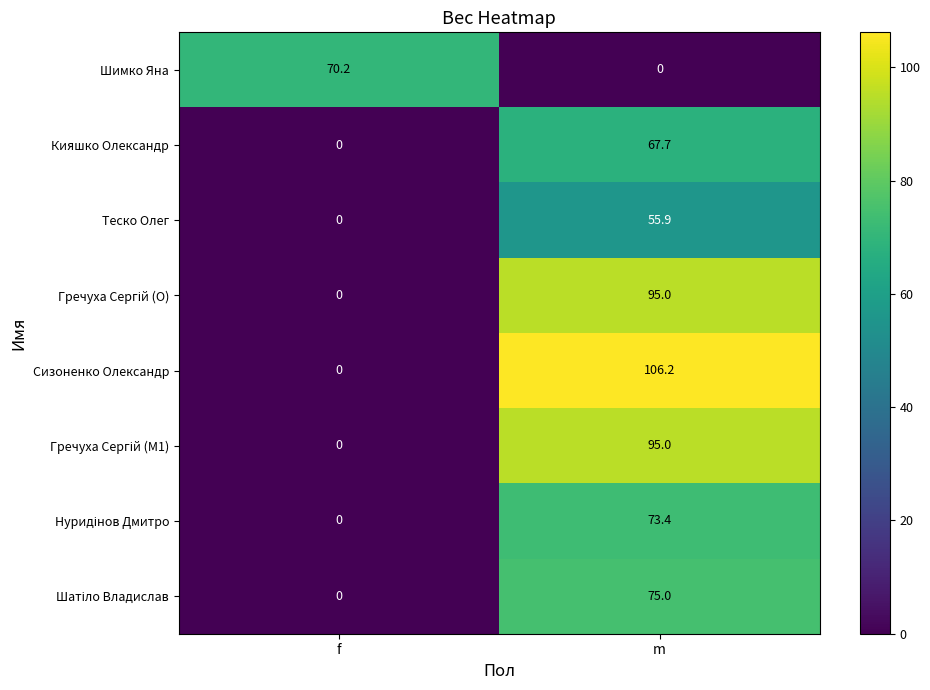

Which series has the largest range (max minus min)?

Сизоненко Олександр